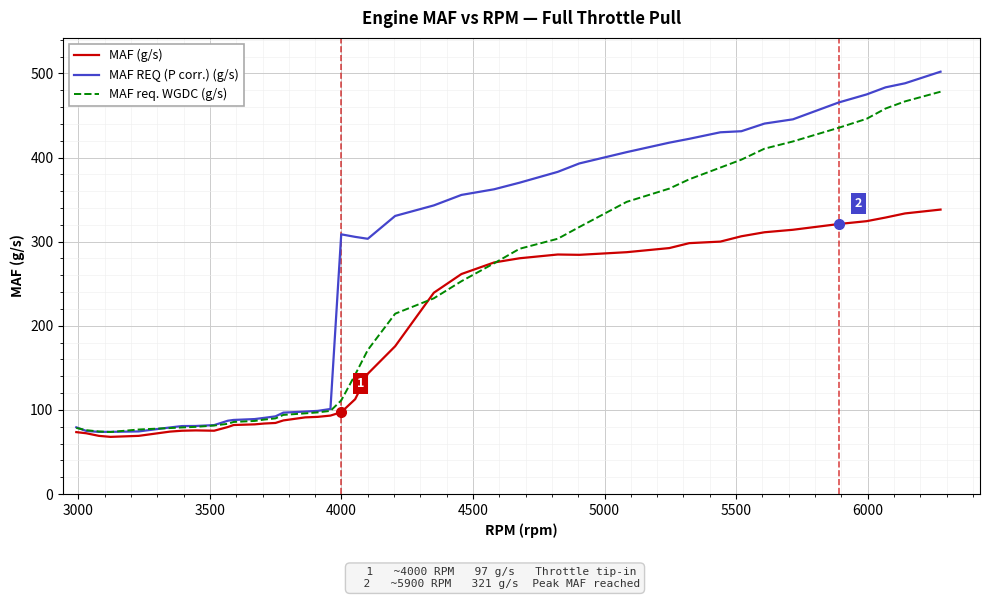

Which series ends up on top after the final intersection of MAF req. WGDC (g/s) and MAF (g/s)?

MAF req. WGDC (g/s)